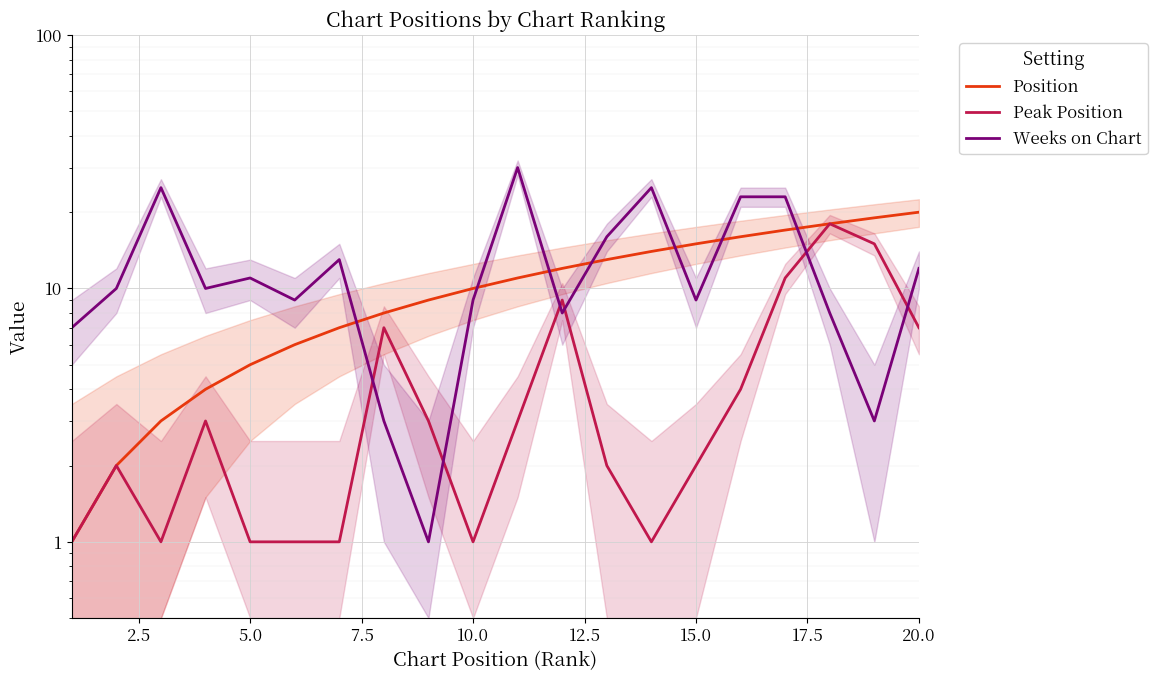

Which series has the largest range (max minus min)?

Weeks on Chart